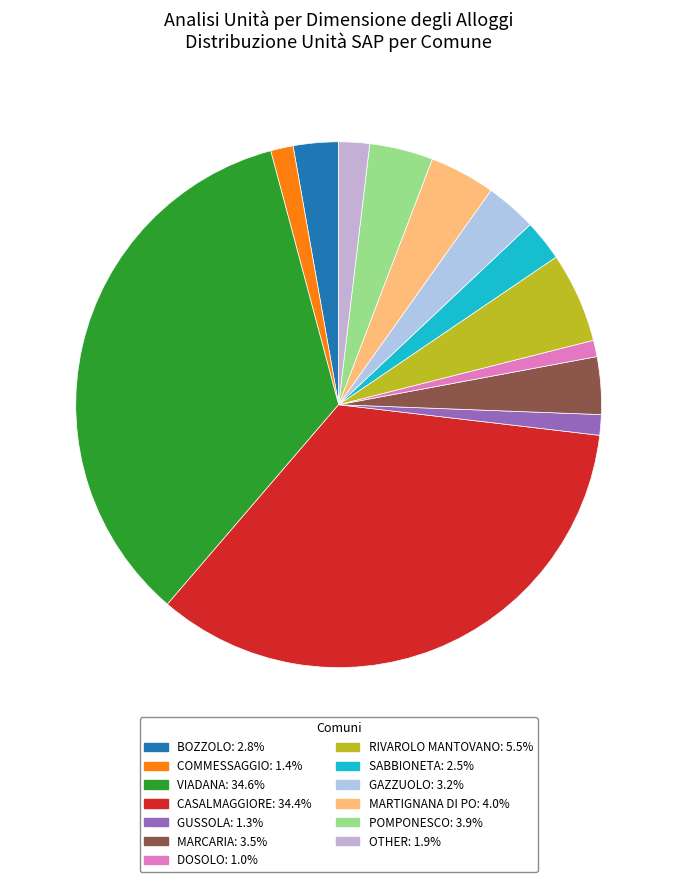

To the nearest percent, what is the average slice percentage?

8%